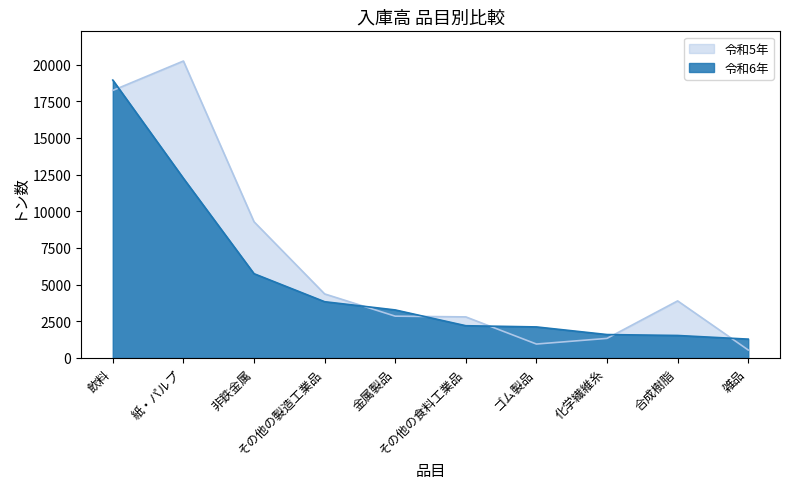

At which label does 令和5年 first exceed 3891?

飲料